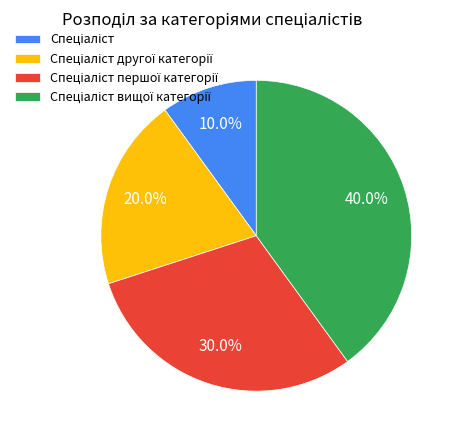

Is there a majority slice in this chart?

No